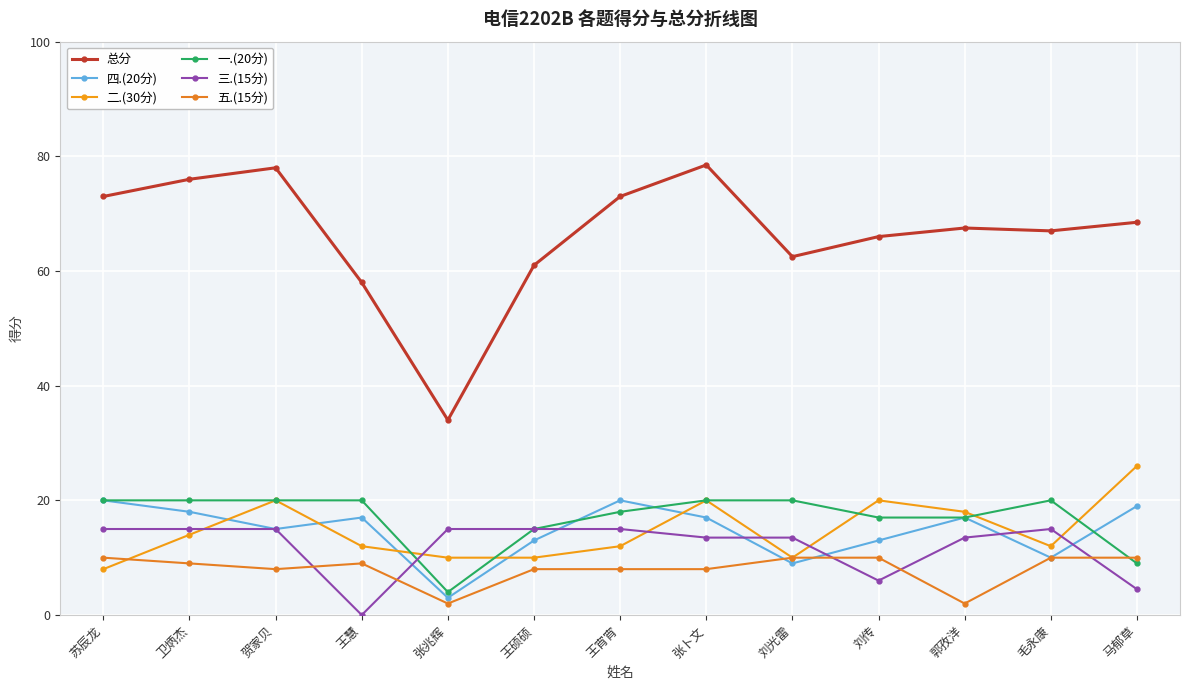

The 一.(20分) series shows 7.8 at 王硕硕. True or false?

False